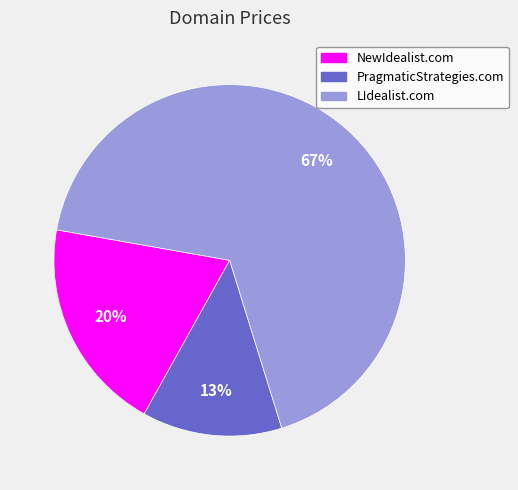

Is it true that NewIdealist.com is 20% of the pie?

True